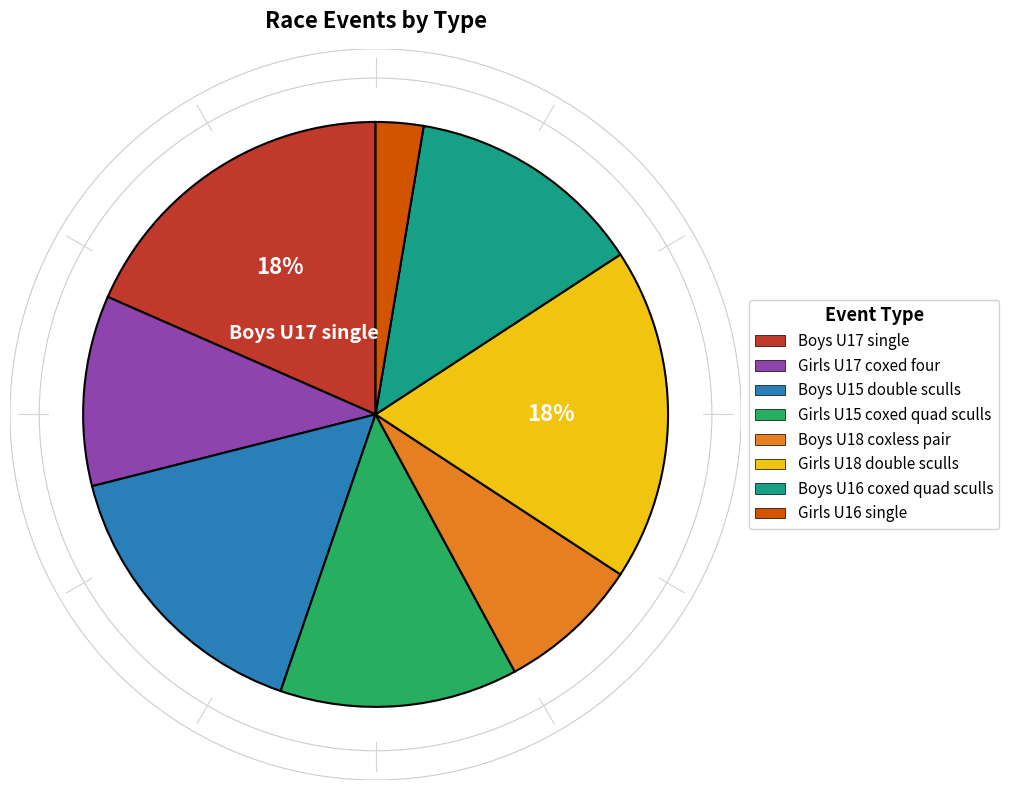

Which slice is the smallest?

Girls U16 single